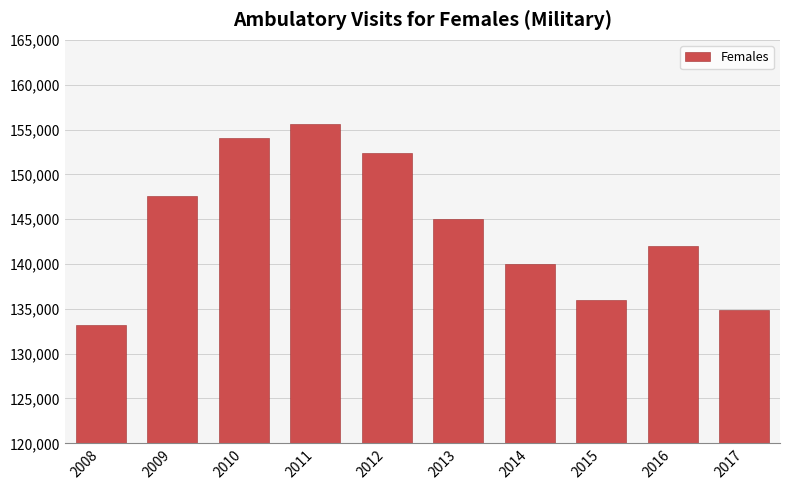

Reading left to right, transcribe all the data shown in this chart.

133175	147631	154069	155649	152431	145004	140018	136011	142047	134827